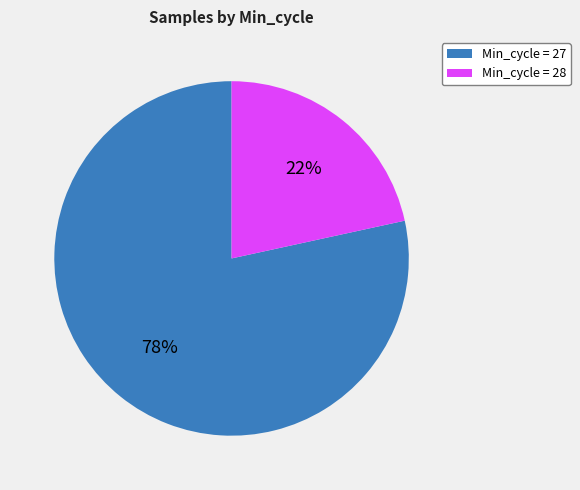

To the nearest percent, what is the average slice percentage?

50%